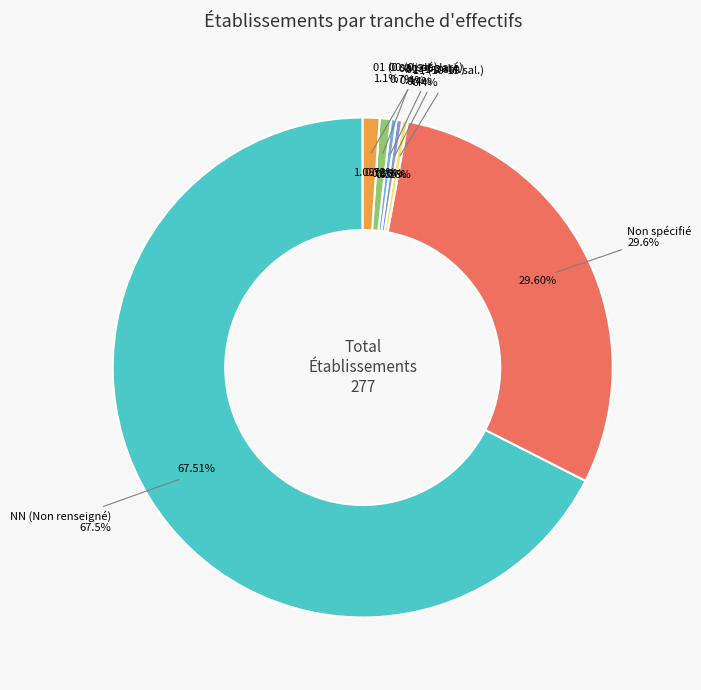

To the nearest percent, what is the average slice percentage?

14%